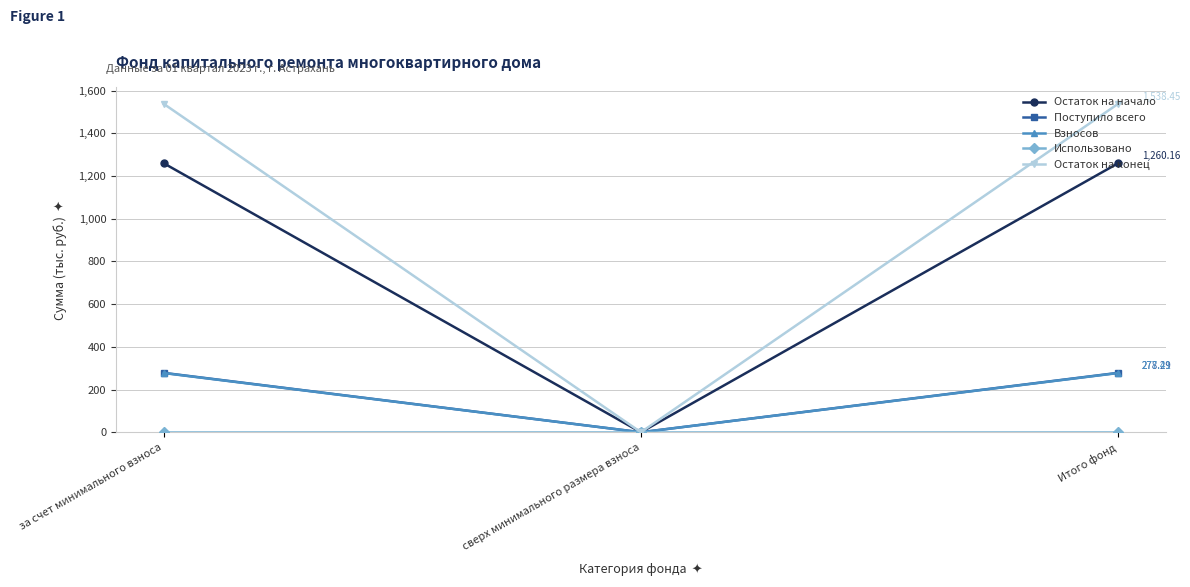

What position from the left is сверх минимального размера взноса?

2